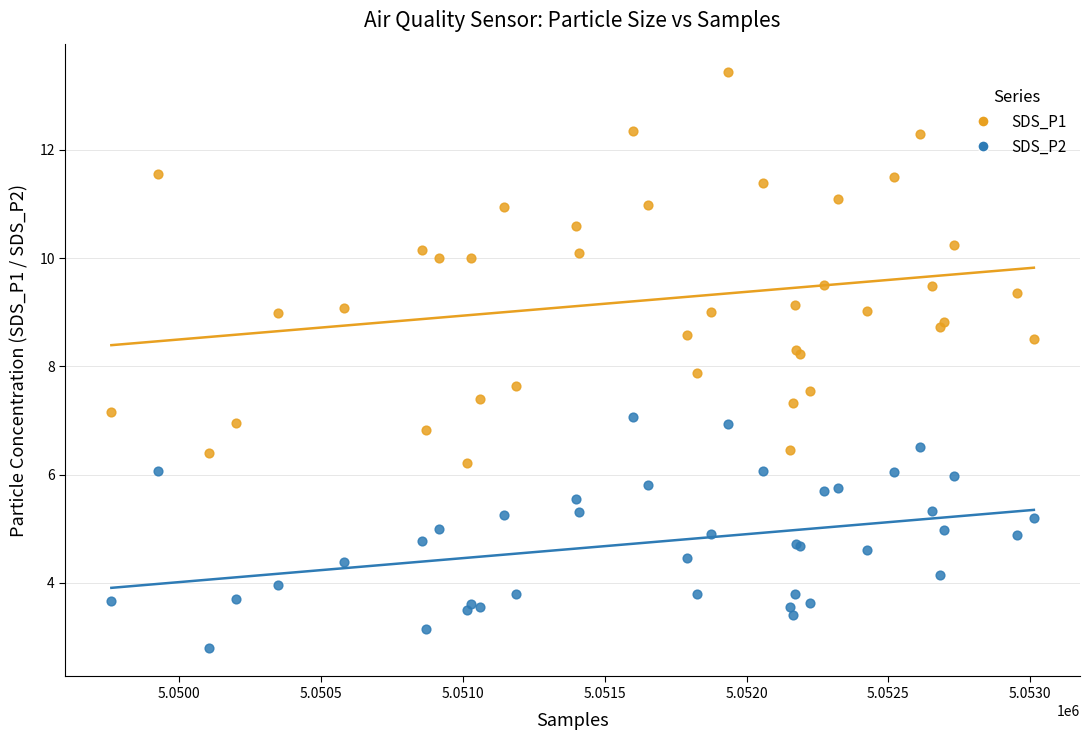

What is the X range (max minus min) for the scatter plot?

3253.0